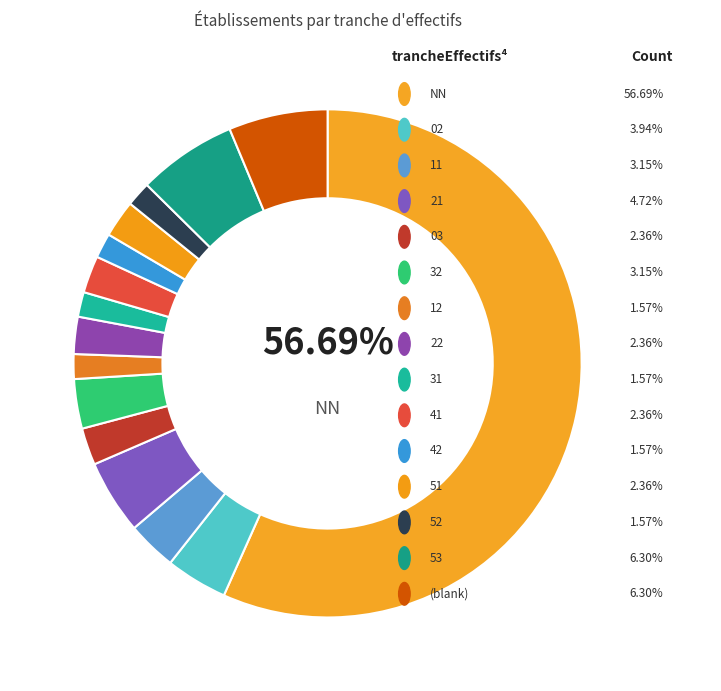

To the nearest percent, what is the average slice percentage?

7%